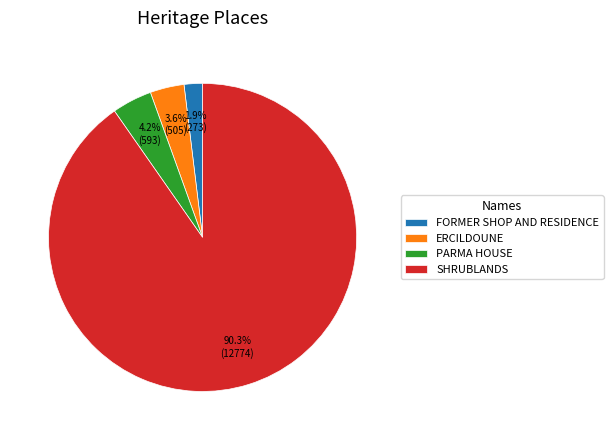

Is it true that ERCILDOUNE is 4% of the pie?

True